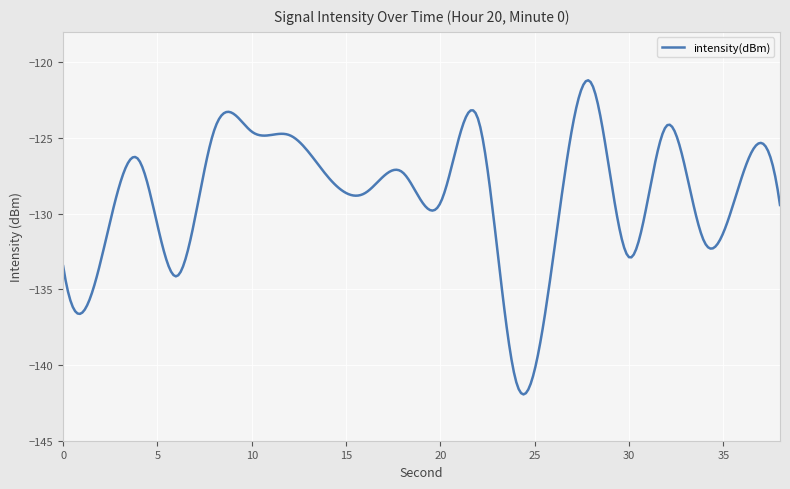

How many categories are shown in the chart?

300